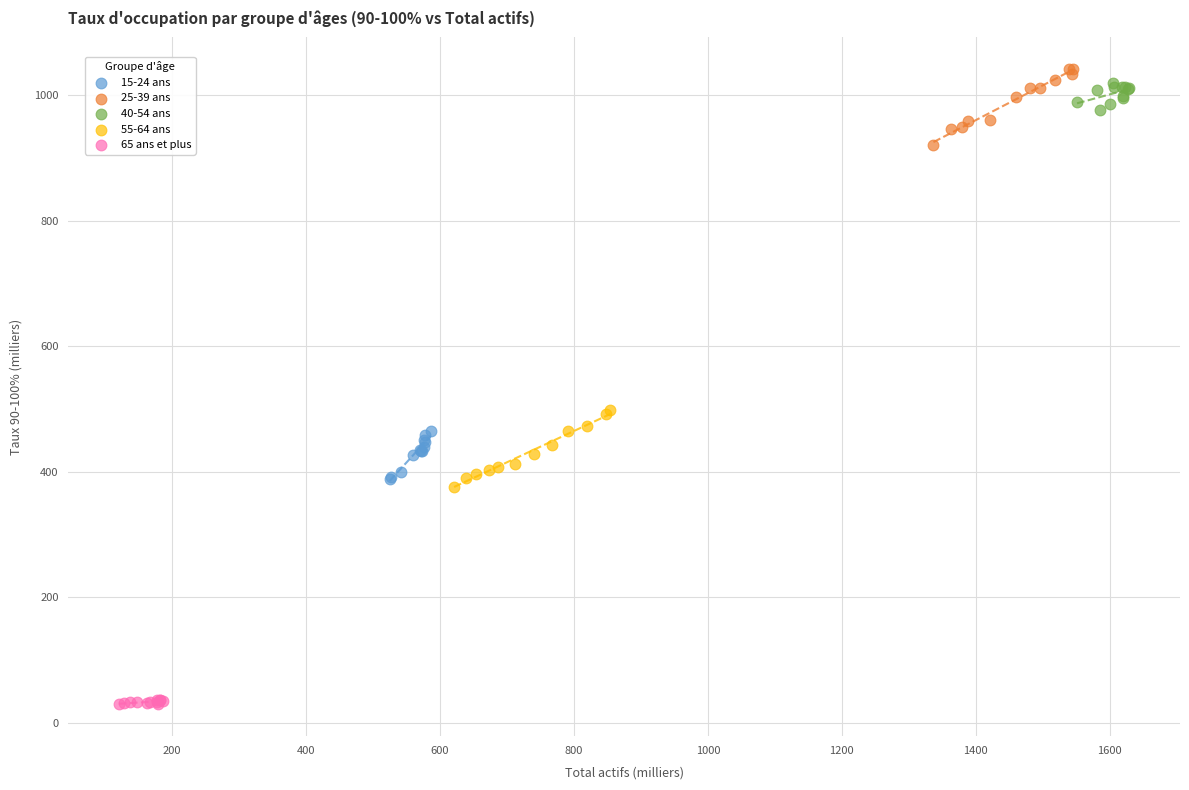

What are all the series names shown in the legend?

15-24 ans, 25-39 ans, 40-54 ans, 55-64 ans, 65 ans et plus